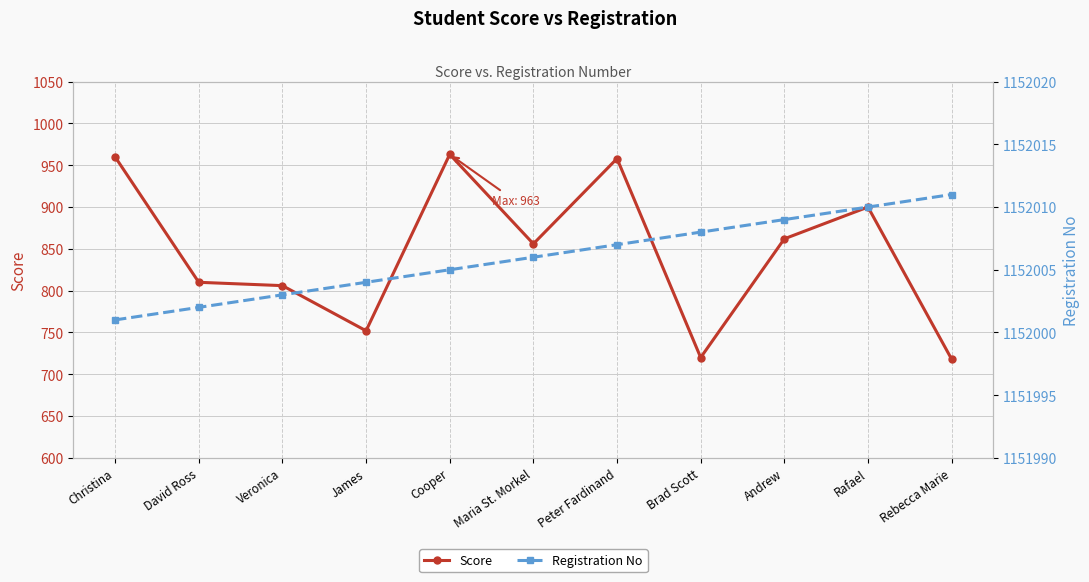

How many data points in Registration No are less than 1152006?

5